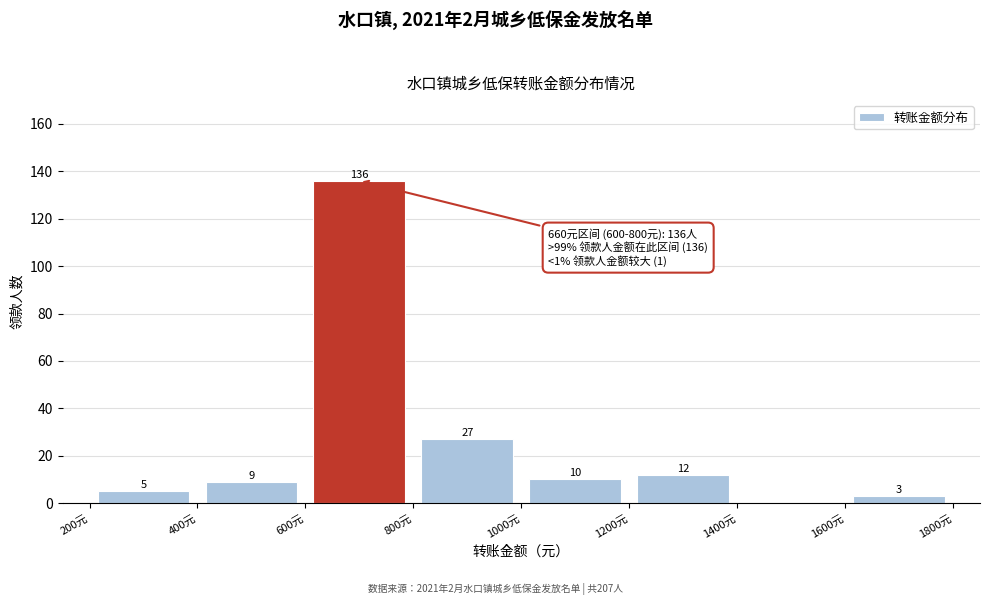

Over which range of the x-axis is the bar tallest?

600 to 800